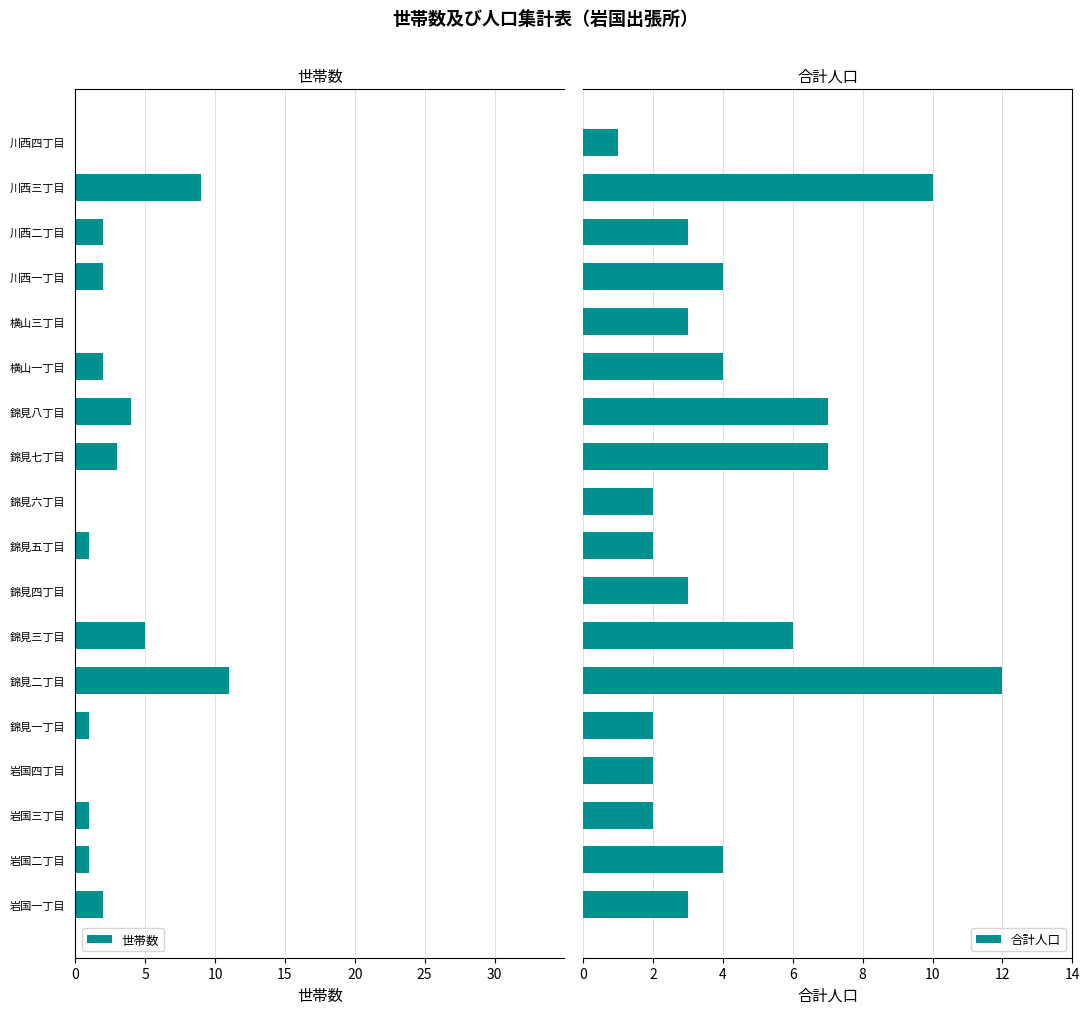

What is the sum of all 合計人口 values?

77